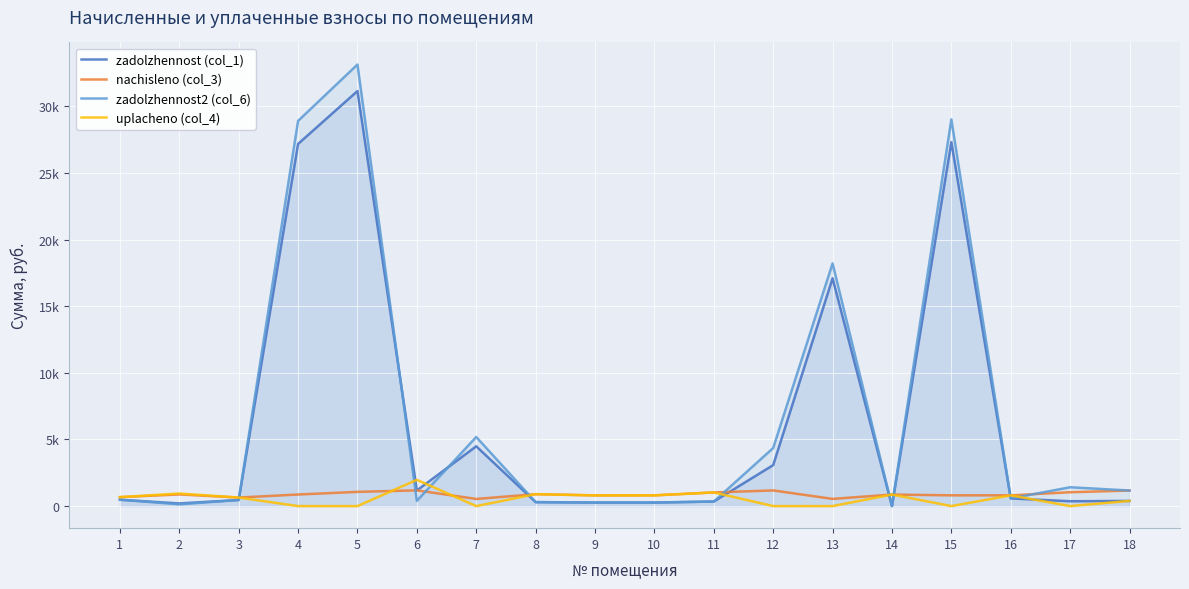

What are all the series names shown in the legend?

zadolzhennost (col_1), nachisleno (col_3), zadolzhennost2 (col_6), uplacheno (col_4)